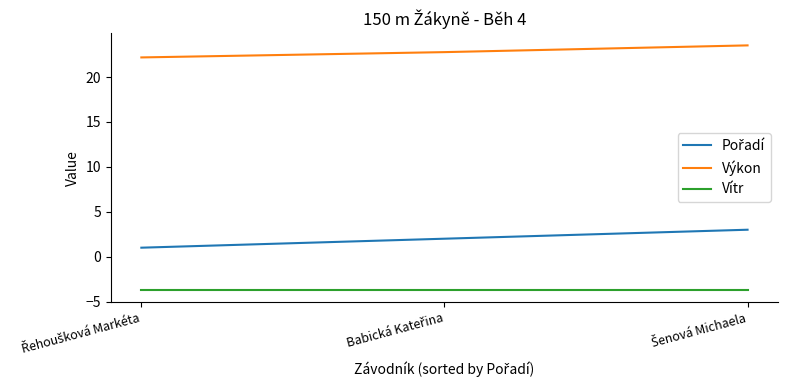

What is the greatest value displayed?

23.5